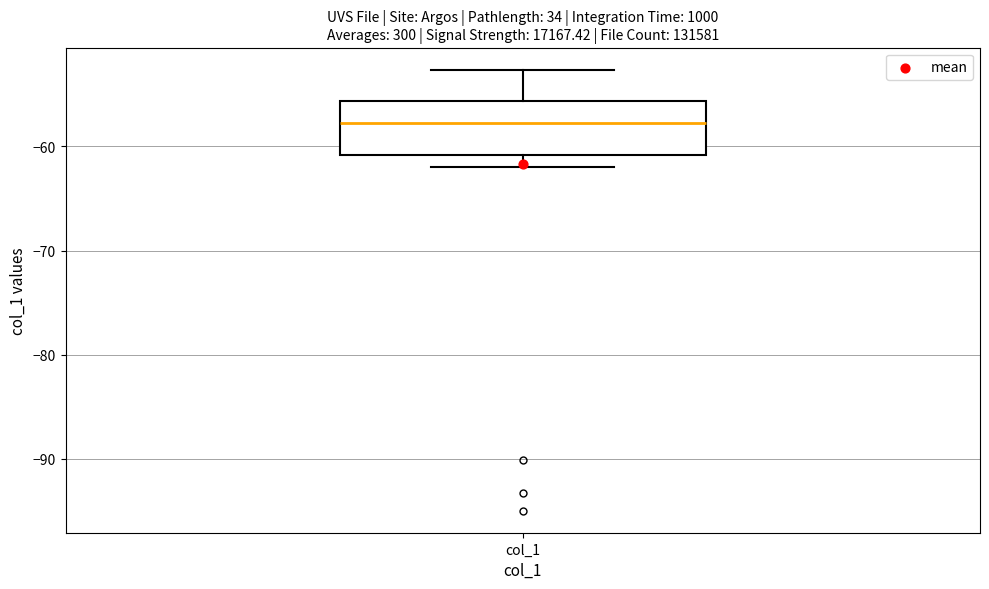

Read this box plot against the y-axis: the position of the median line, the range covered by the box, and the ends of both whiskers. The values are not printed on the chart, so give them approximately, as read against the axis.

median -58, box -61 to -56, whiskers -62 to -53